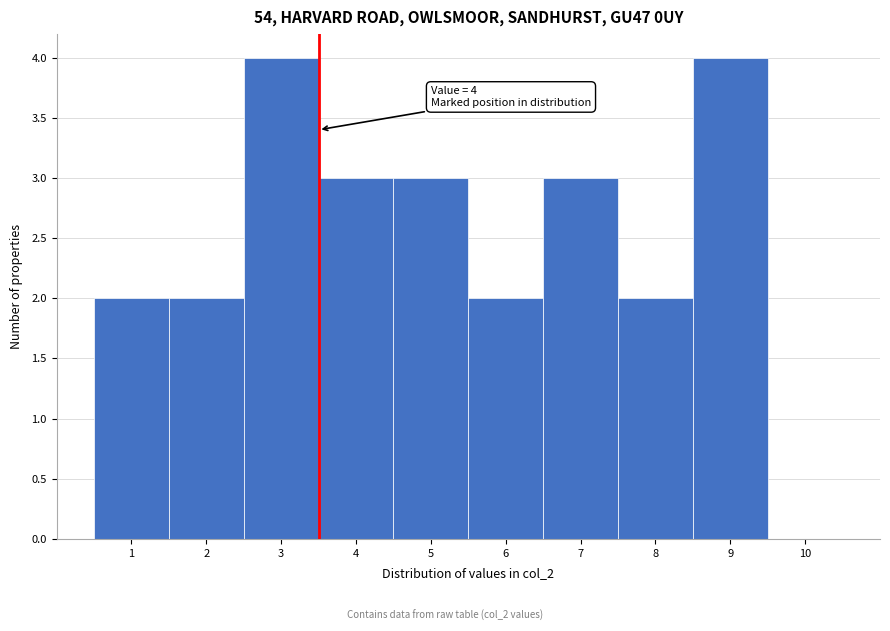

Reading right to left, transcribe all the data shown in this chart.

10=0	9=4	8=2	7=3	6=2	5=3	4=3	3=4	2=2	1=2